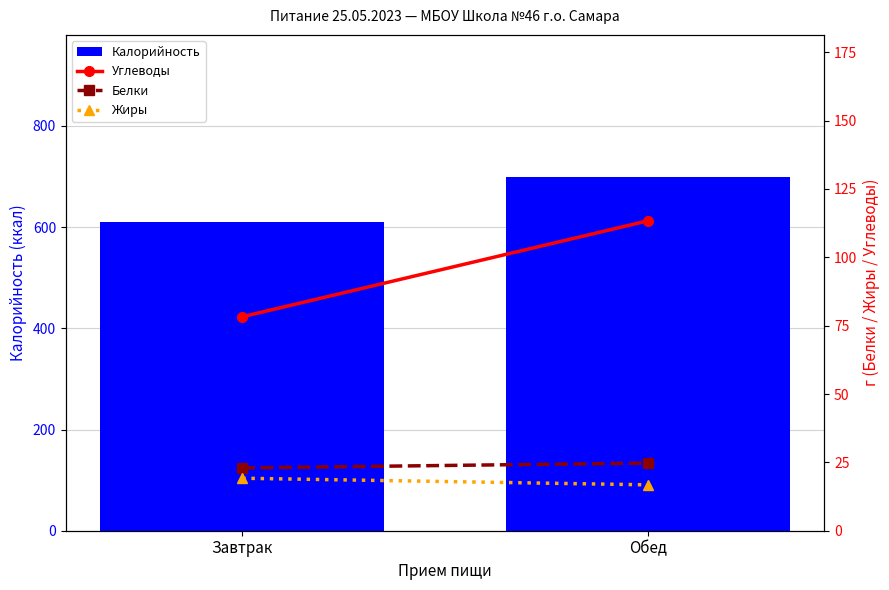

What is the label of the 1st bar from the right?

Обед